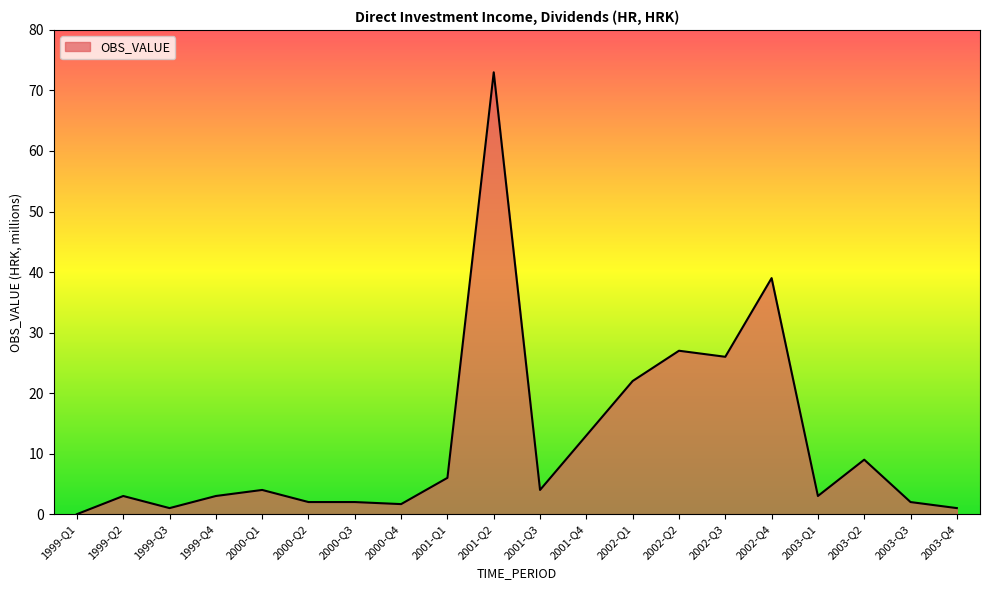

At which label is the value closest to 36?

2002-Q4